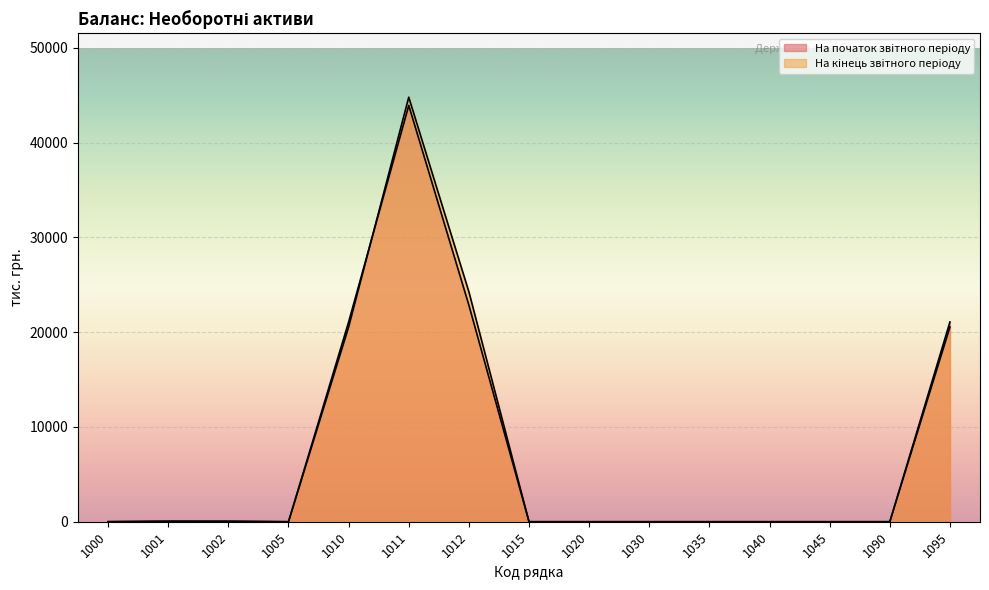

What are all the series names shown in the legend?

На початок звiтного перiоду, На кiнець звiтного перiоду